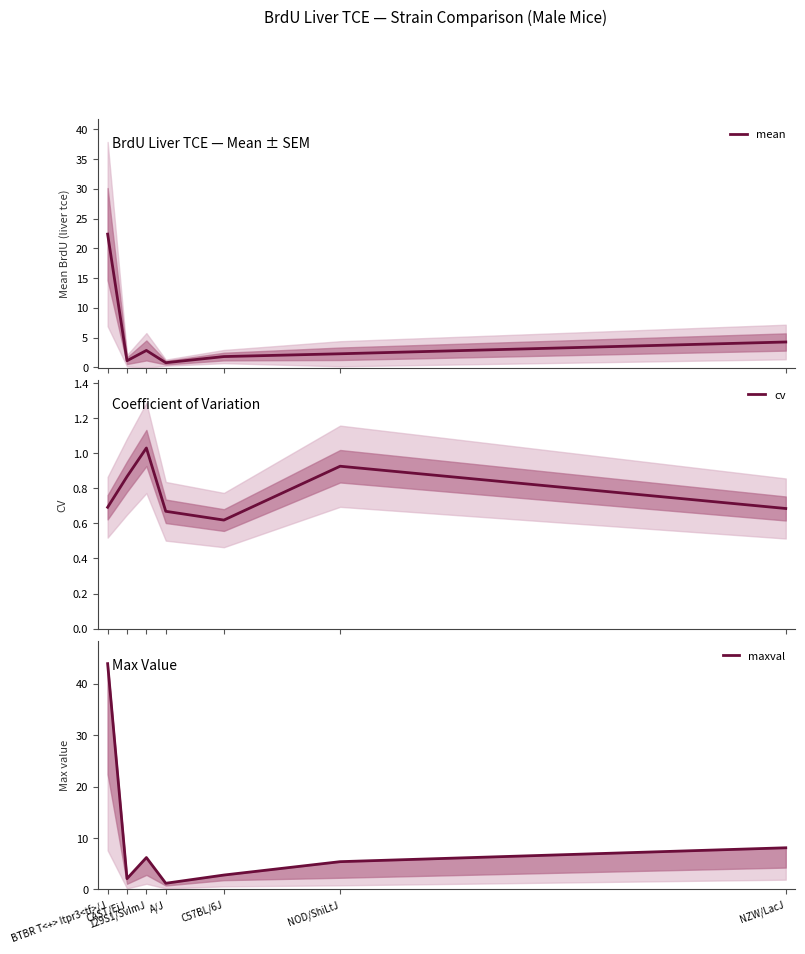

What is the difference between the second highest and minimum values in the cv series?

0.3